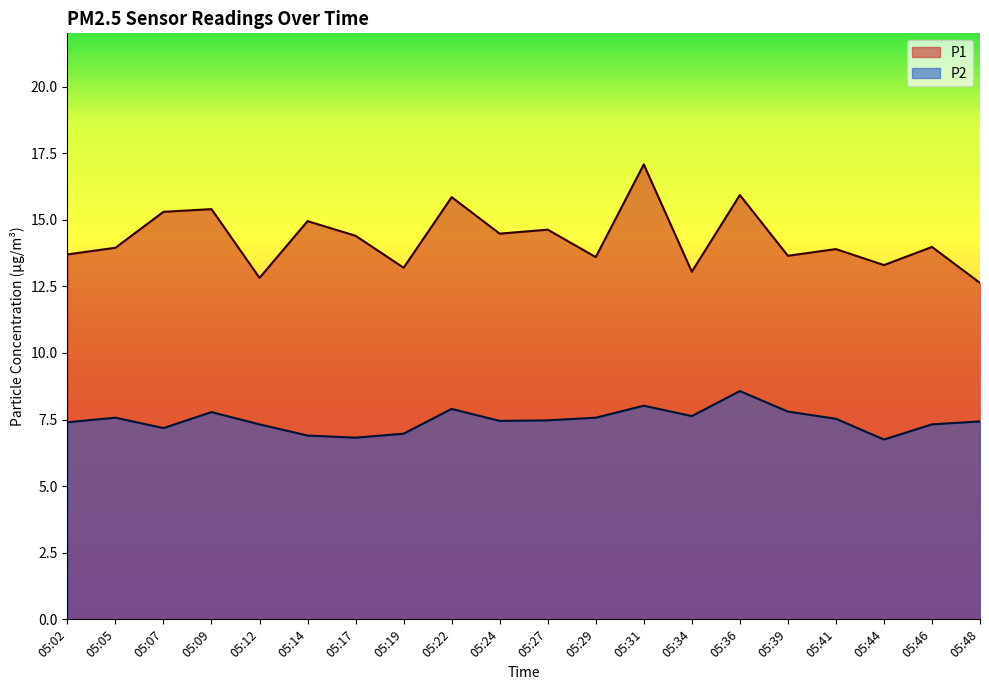

Reading left to right, transcribe all the data shown in this chart.

P1: 13.7	13.9	15.3	15.4	12.8	14.9	14.4	13.2	15.8	14.5	14.6	13.6	17.1	13.1	15.9	13.7	13.9	13.3	14.0	12.6
P2: 7.4	7.6	7.2	7.8	7.3	6.9	6.8	7.0	7.9	7.5	7.5	7.6	8.0	7.6	8.6	7.8	7.5	6.8	7.3	7.4